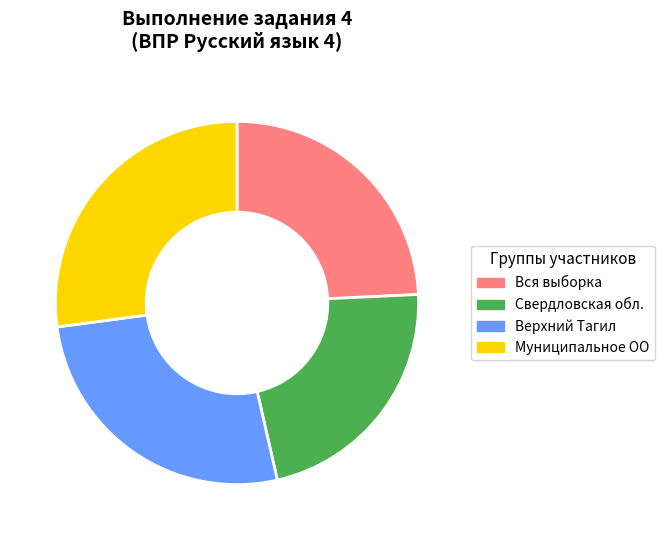

Does Свердловская обл. represent more than half of the total?

No